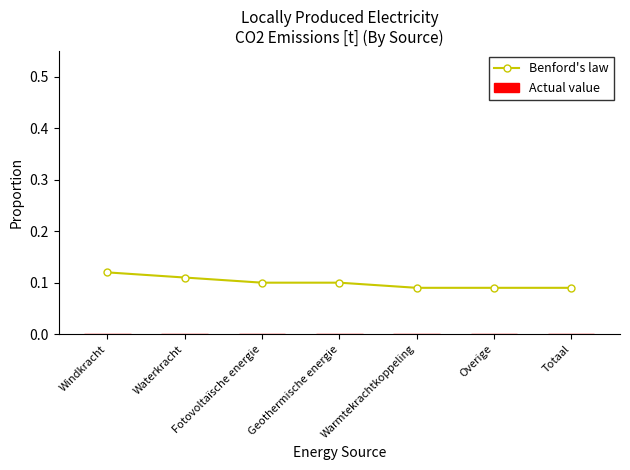

How many lines are shown in the chart?

1